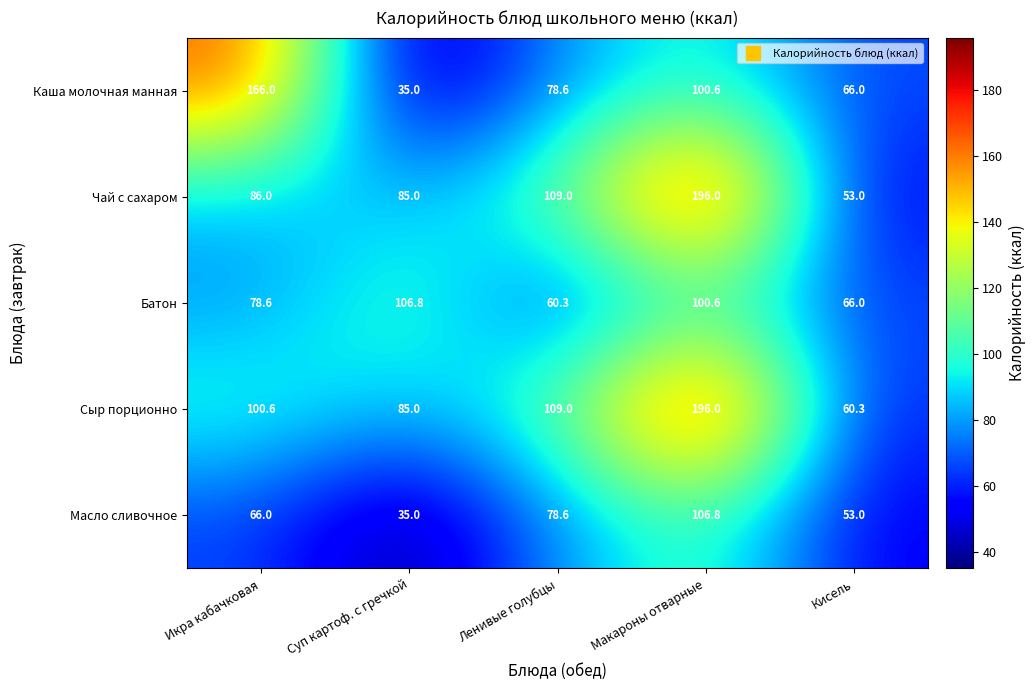

Reading right to left, transcribe all the data shown in this chart.

Каша молочная манная: Кисель=66.0	Макароны отварные=100.6	Ленивые голубцы=78.6	Суп картоф. с гречкой=35.0	Икра кабачковая=166.0
Чай с сахаром: Кисель=53.0	Макароны отварные=196.0	Ленивые голубцы=109.0	Суп картоф. с гречкой=85.0	Икра кабачковая=86.0
Батон: Кисель=66.0	Макароны отварные=100.6	Ленивые голубцы=60.3	Суп картоф. с гречкой=106.8	Икра кабачковая=78.6
Сыр порционно: Кисель=60.3	Макароны отварные=196.0	Ленивые голубцы=109.0	Суп картоф. с гречкой=85.0	Икра кабачковая=100.6
Масло сливочное: Кисель=53.0	Макароны отварные=106.8	Ленивые голубцы=78.6	Суп картоф. с гречкой=35.0	Икра кабачковая=66.0